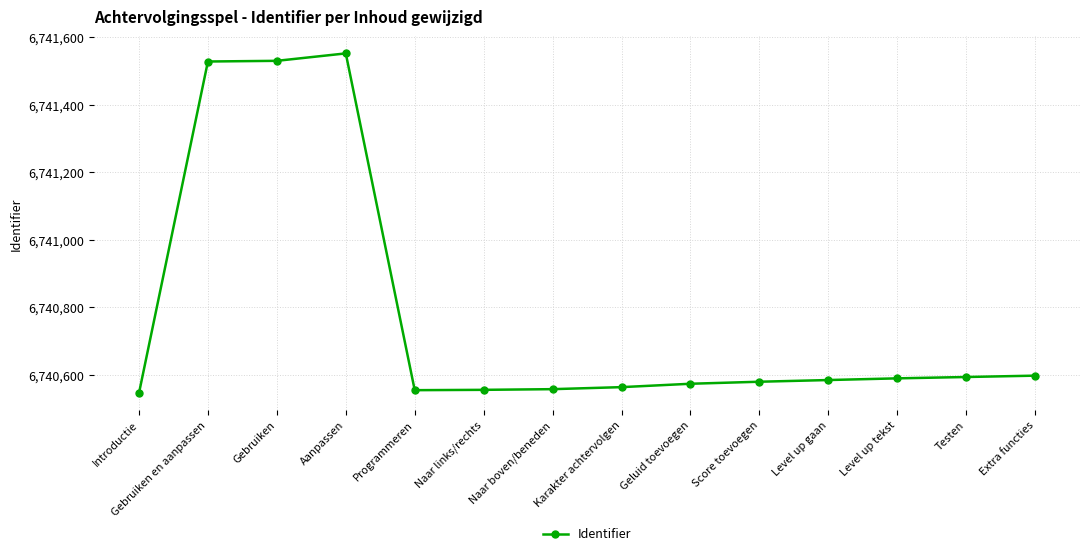

What is the minimum value shown in the chart?

6740546